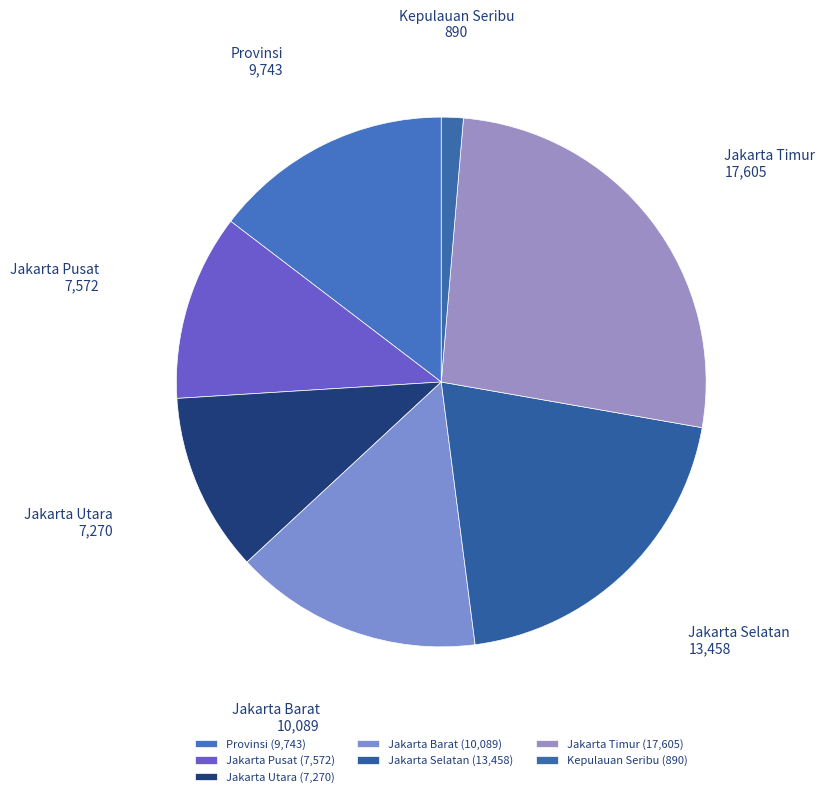

Is there any slice that represents more than half of the pie?

No